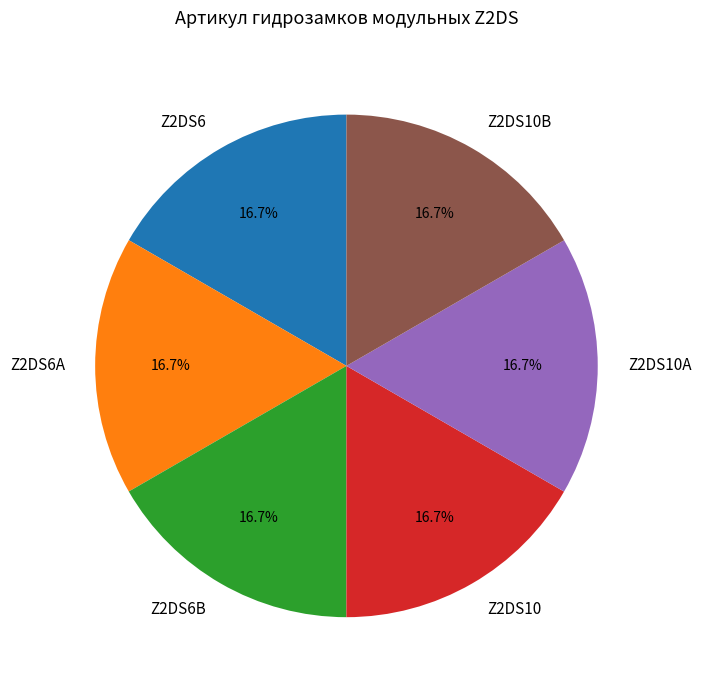

To the nearest percent, what is the combined percentage of Z2DS6B and Z2DS6?

33%